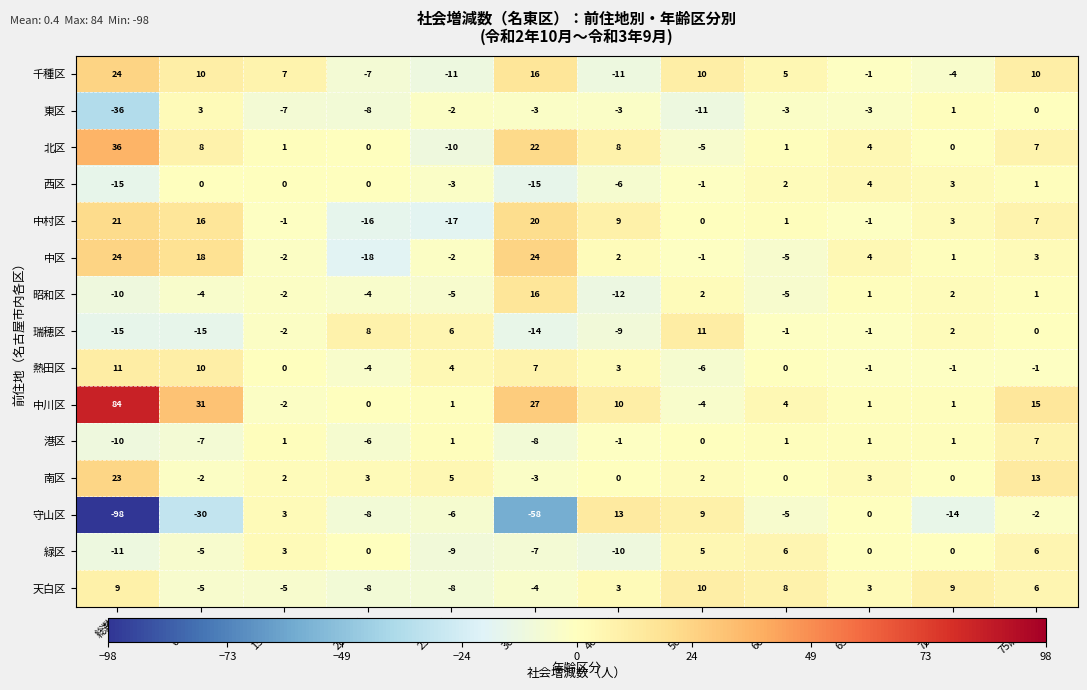

Read the 中区 value at 総数, to the nearest 10.

20